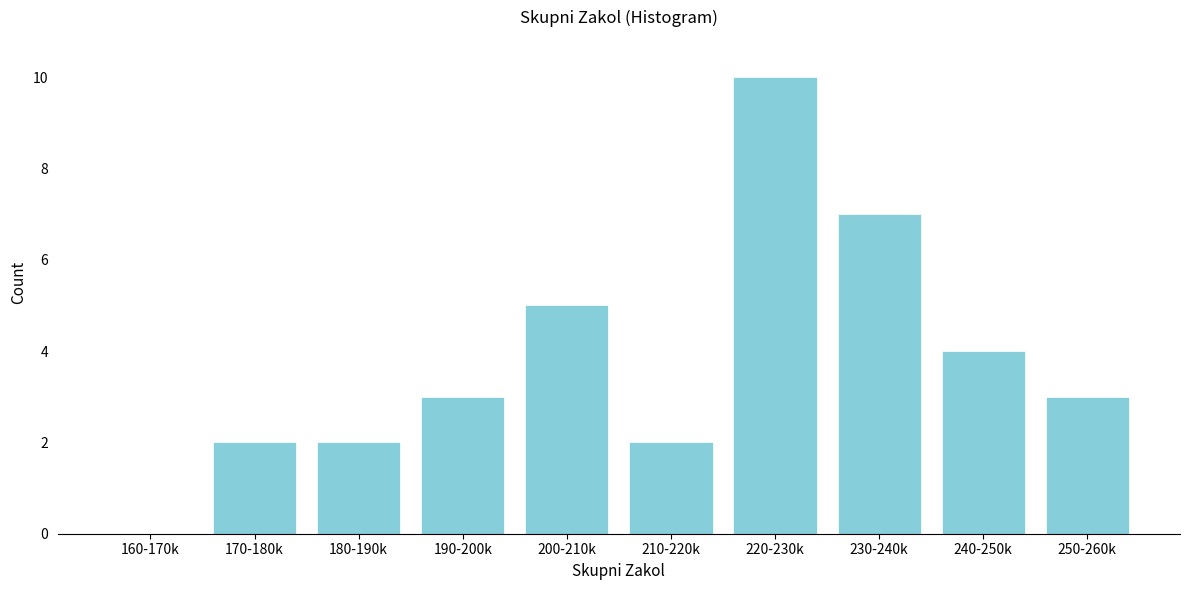

Reading left to right, what are all the values shown in this chart?

160-170k=0	170-180k=2	180-190k=2	190-200k=3	200-210k=5	210-220k=2	220-230k=10	230-240k=7	240-250k=4	250-260k=3